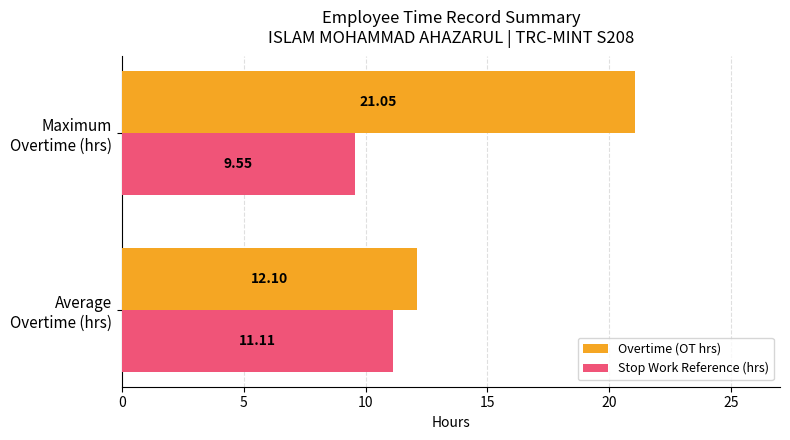

Rank the series by their average value, from highest to lowest.

Overtime (OT hrs), Stop Work Reference (hrs)